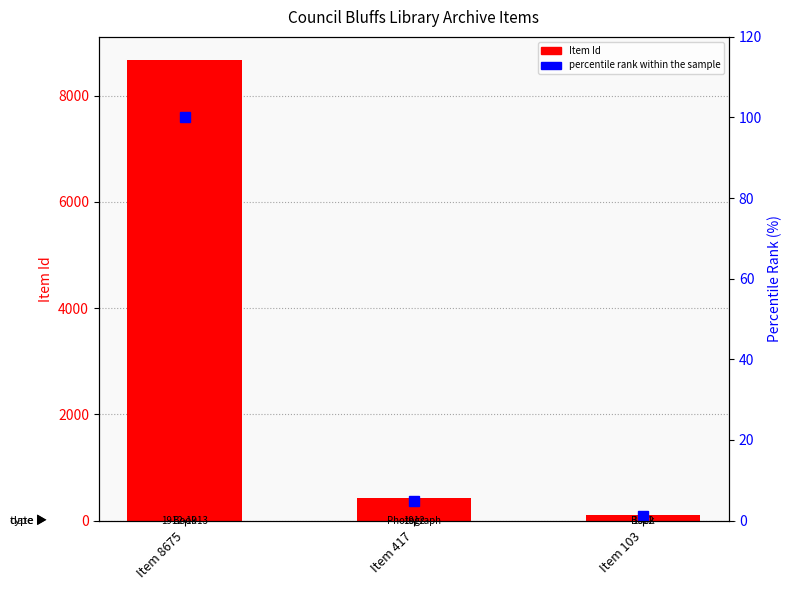

List the labels in order of percentile rank within the sample value, largest first.

Item 8675, Item 417, Item 103